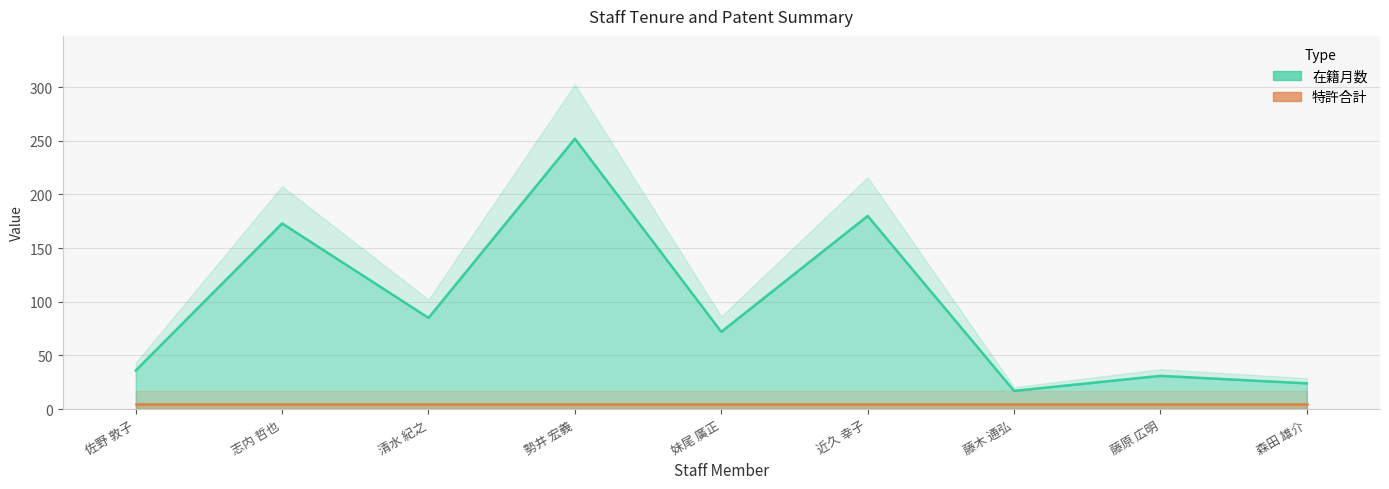

Rank the categories by value from lowest to highest.

藤木 通弘, 森田 雄介, 藤原 広明, 佐野 敦子, 妹尾 廣正, 清水 紀之, 志内 哲也, 近久 幸子, 勢井 宏義